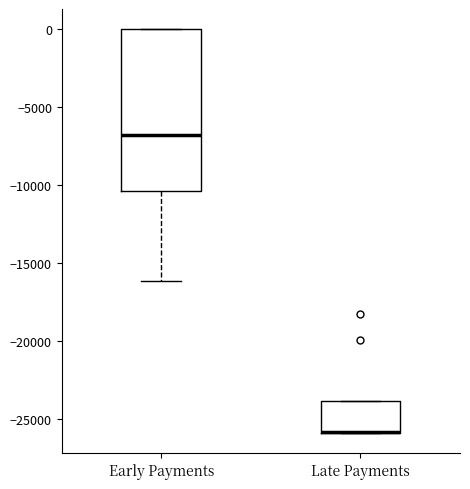

Reading left to right, transcribe this box plot: for each box, give where its median line is, the range the box spans, and where its two whiskers end, as read against the y-axis. The values are not printed on the chart, so give them approximately, as read against the axis.

Early Payments: median -7000, box -10500 to 0, whiskers -16000 to 0
Late Payments: median -26000 (drawn on the box's lower edge), box -26000 to -24000, whiskers -26000 to -24000